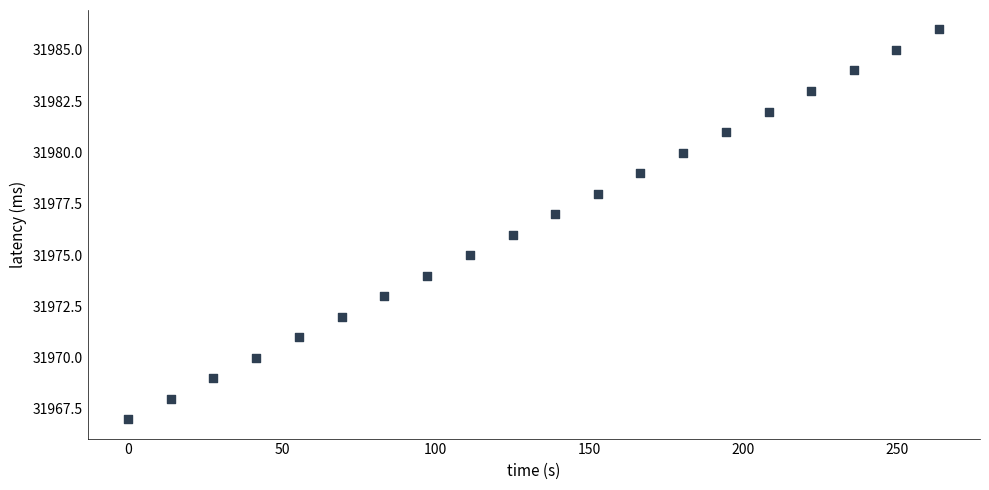

What is the range of Y values (max minus min)?

19